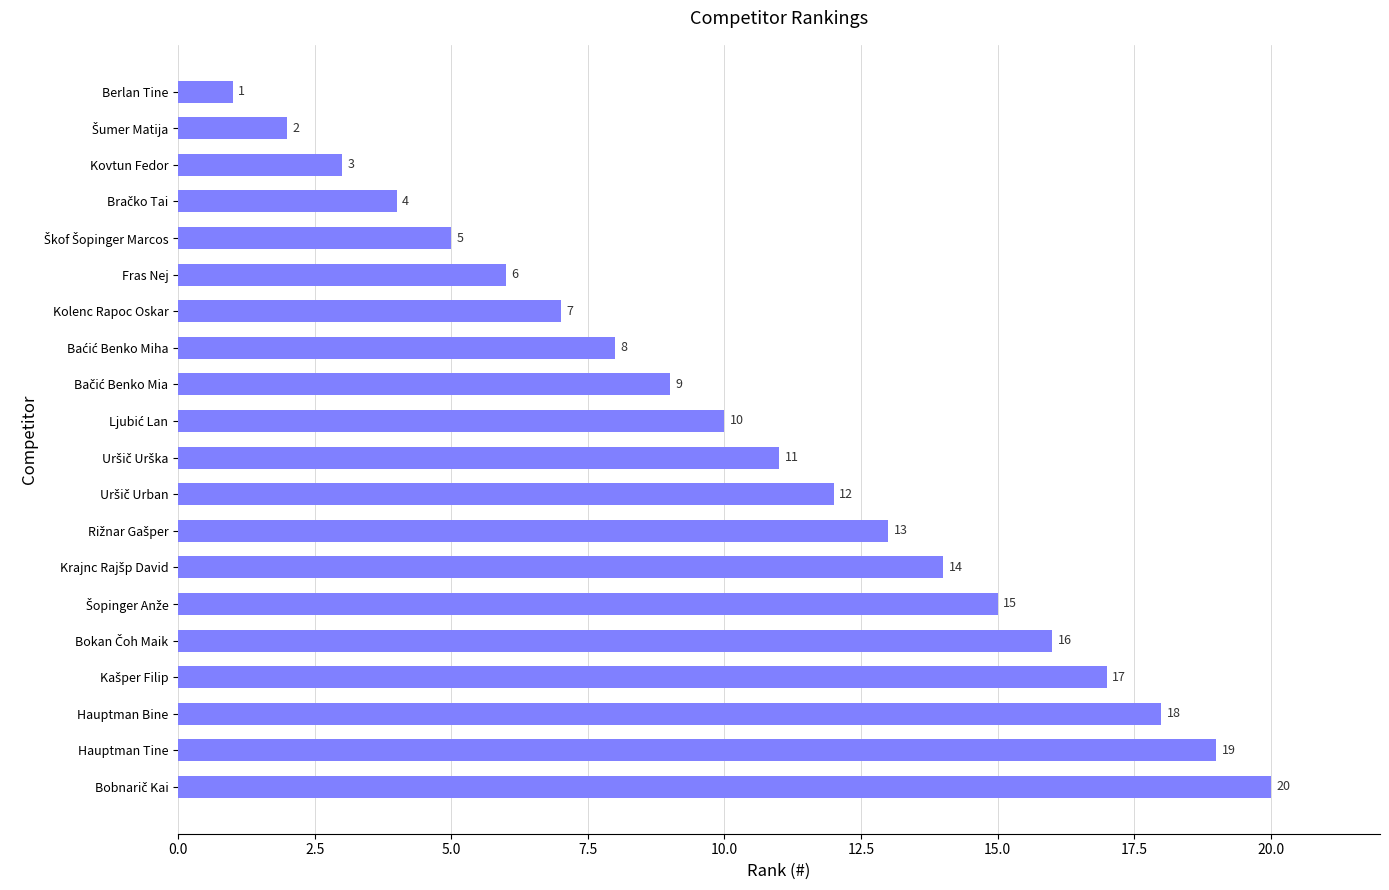

Read the value at Hauptman Bine.

18